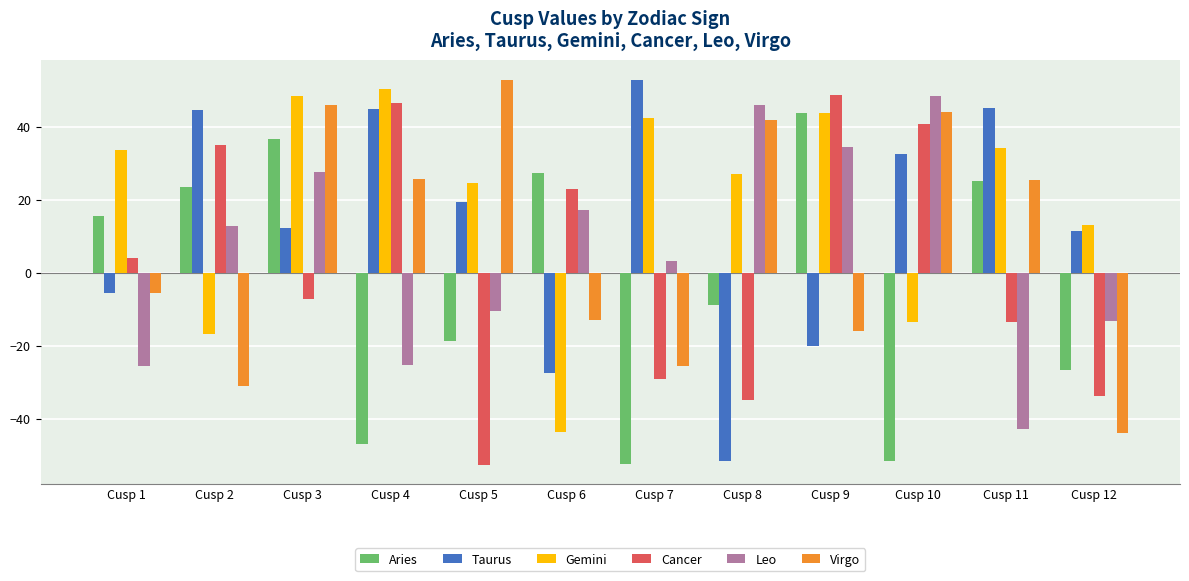

True or false: Aries has a value of 26.2 at Cusp 1.

False